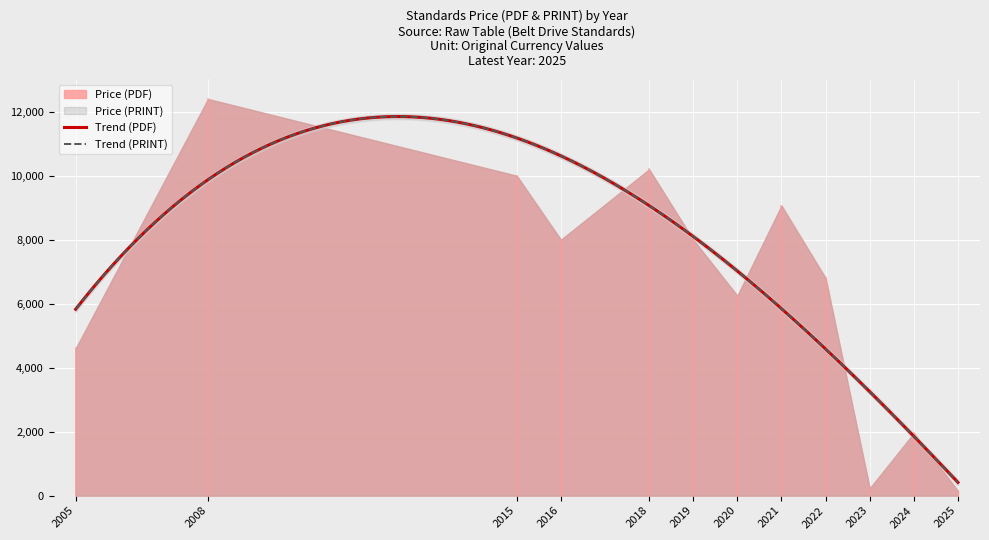

List the series in order of their peak value, highest first.

Price (PDF), Price (PRINT)